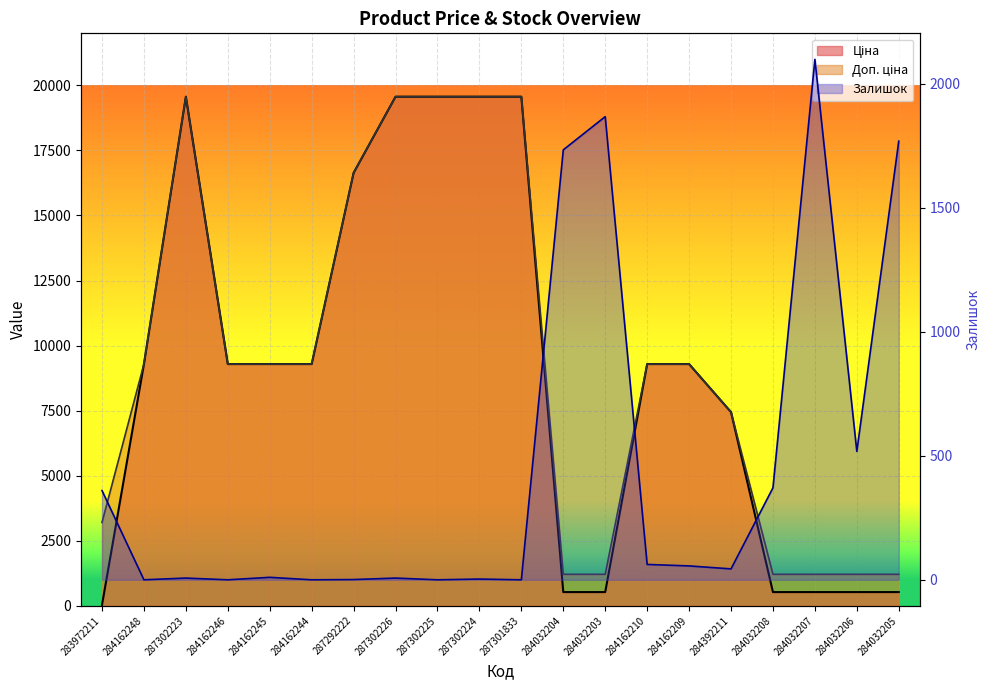

Reading left to right, what are all the values shown in this chart?

Ціна: 283972211=32.0	284162248=9290.5	287302223=19564.9	284162246=9290.5	284162245=9290.5	284162244=9290.5	287292222=16636.8	287302226=19564.9	287302225=19564.9	287302224=19564.9	287301833=19564.9	284032204=528.2	284032203=528.2	284162210=9290.5	284162209=9290.5	284392211=7444.6	284032208=528.2	284032207=528.2	284032206=528.2	284032205=528.2
Доп. ціна: 283972211=3205.0	284162248=9290.5	287302223=19564.9	284162246=9290.5	284162245=9290.5	284162244=9290.5	287292222=16636.8	287302226=19564.9	287302225=19564.9	287302224=19564.9	287301833=19564.9	284032204=1210.7	284032203=1210.7	284162210=9290.5	284162209=9290.5	284392211=7444.6	284032208=1210.7	284032207=1210.7	284032206=1210.7	284032205=1210.7
Залишок: 283972211=360.0	284162248=0.0	287302223=7.0	284162246=0.0	284162245=10.0	284162244=0.0	287292222=1.0	287302226=7.0	287302225=0.0	287302224=3.0	287301833=0.0	284032204=1734.0	284032203=1868.0	284162210=62.0	284162209=56.0	284392211=44.0	284032208=371.0	284032207=2099.0	284032206=518.0	284032205=1769.0